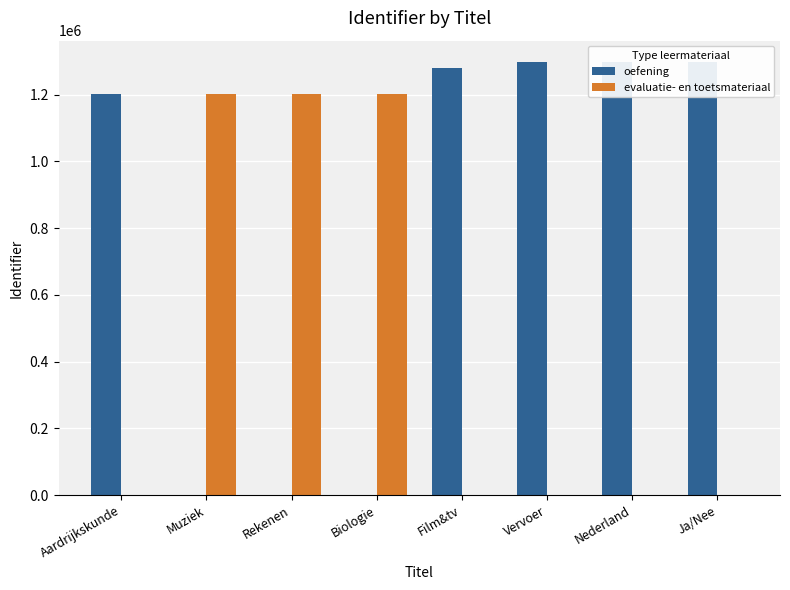

What are all the series names shown in the legend?

oefening, evaluatie- en toetsmateriaal